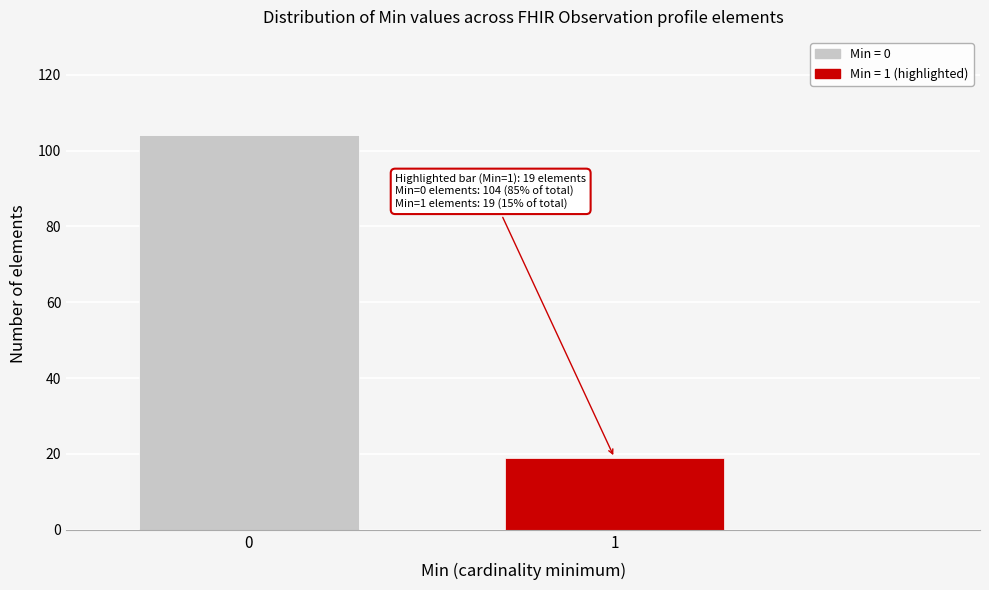

Reading left to right, transcribe all the data shown in this chart.

104	19